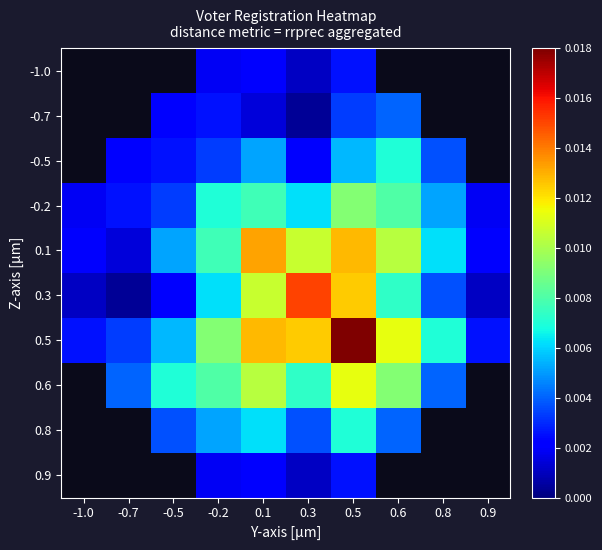

Which category has the highest value in the -0.2 series?

0.5